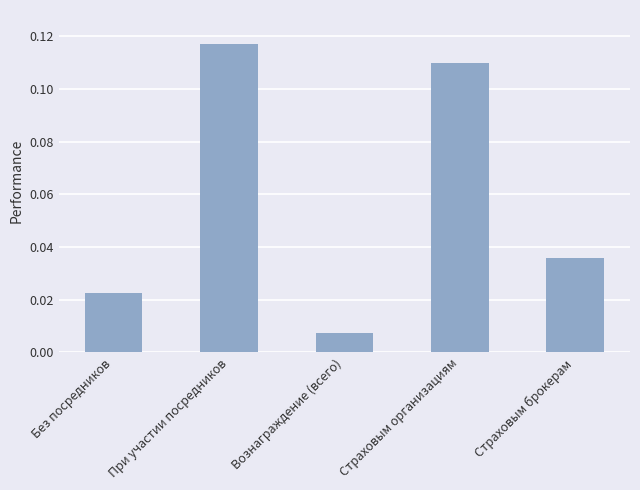

Where is the data nearest to the value 0?

Вознаграждение (всего)